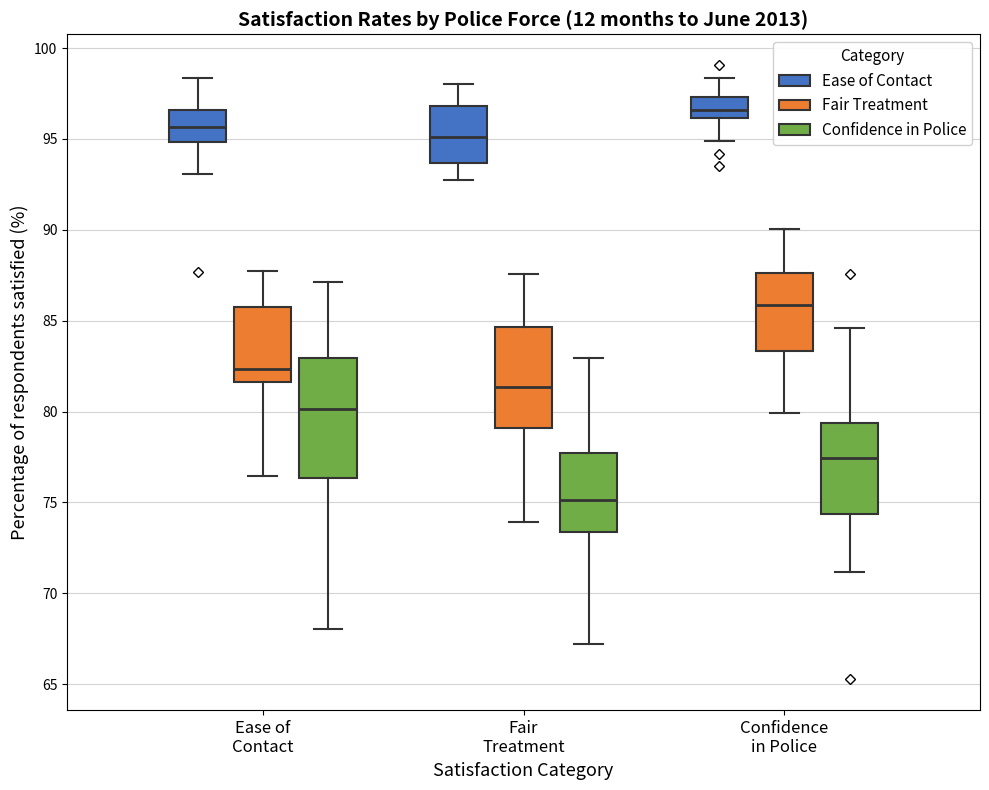

Which box's median line is the lowest?

Fair Treatment (Confidence in Police)